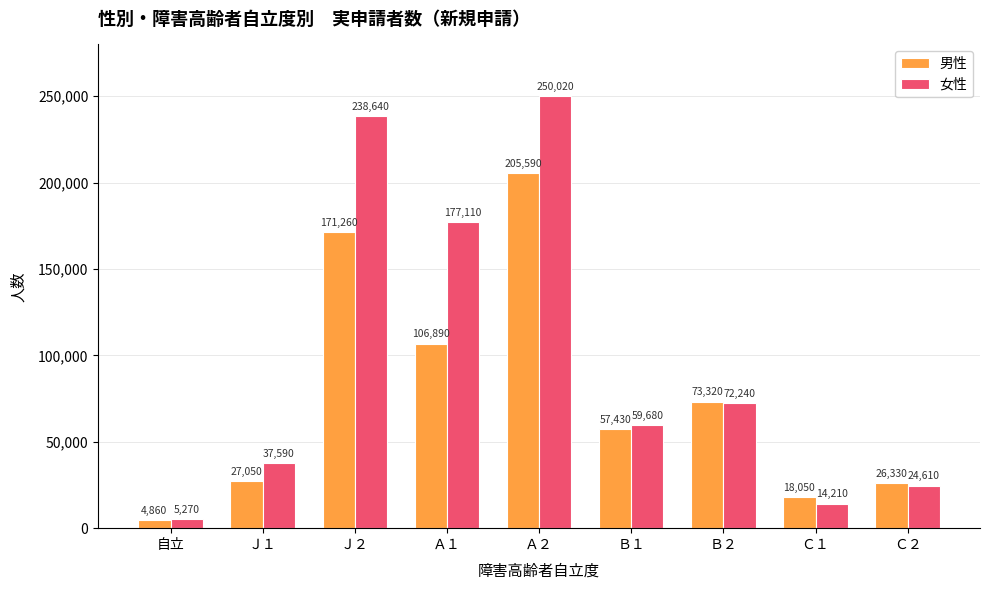

What are all the series names shown in the legend?

男性, 女性